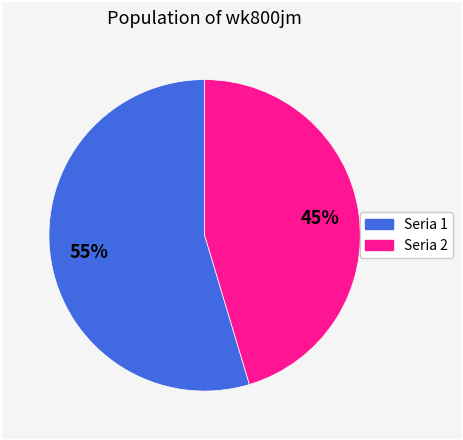

Approximately how many times larger is the value at Seria 1 compared to Seria 2?

1.2